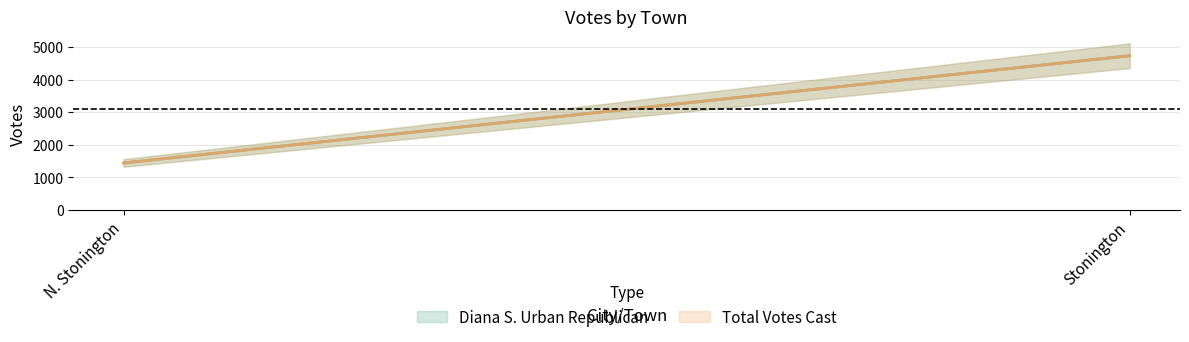

What is the value of the Total Votes Cast point at the 2nd from the left?

4737